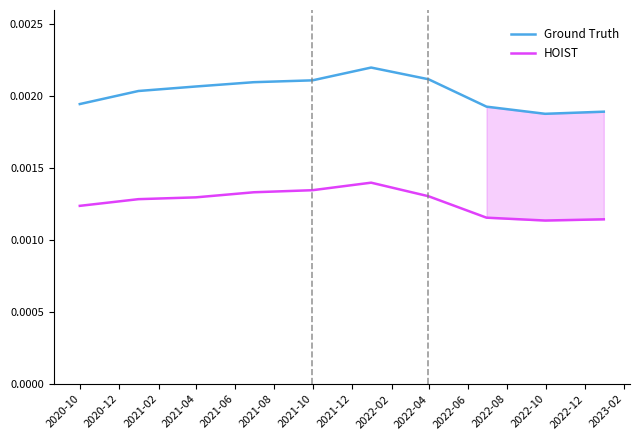

True or false: HOIST and Ground Truth intersect in this chart.

False